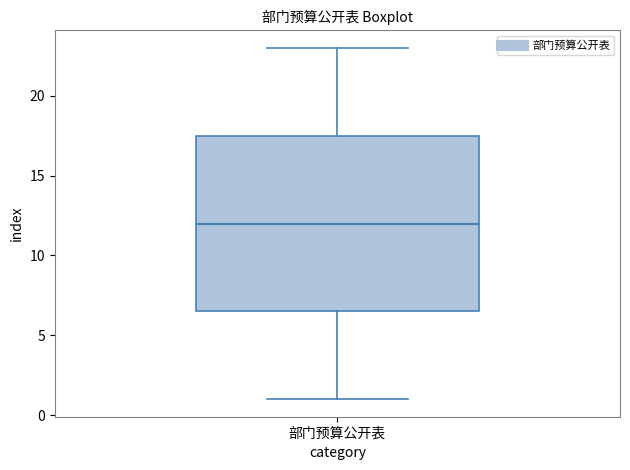

Transcribe this box plot: give where the median line is, the range the box spans, and where the two whiskers end, as read against the y-axis. The values are not printed on the chart, so give them approximately, as read against the axis.

median 12.0, box 6.5 to 17.5, whiskers 1.0 to 23.0